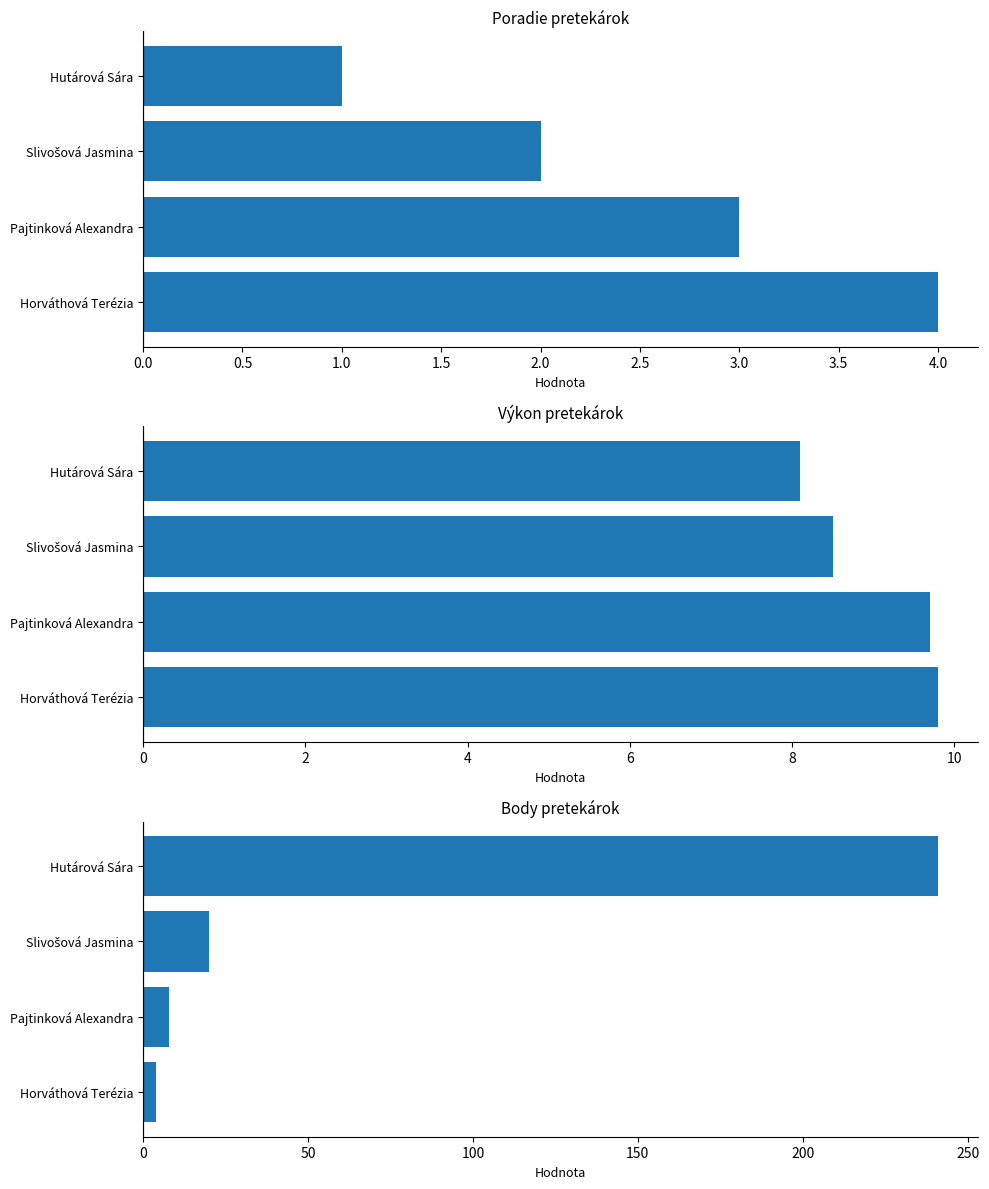

How many series are shown in this chart?

3